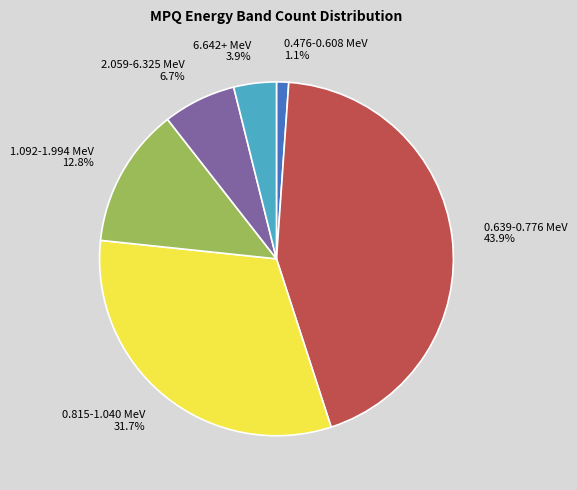

To the nearest percent, what is the difference between the largest and smallest slice percentages?

43%